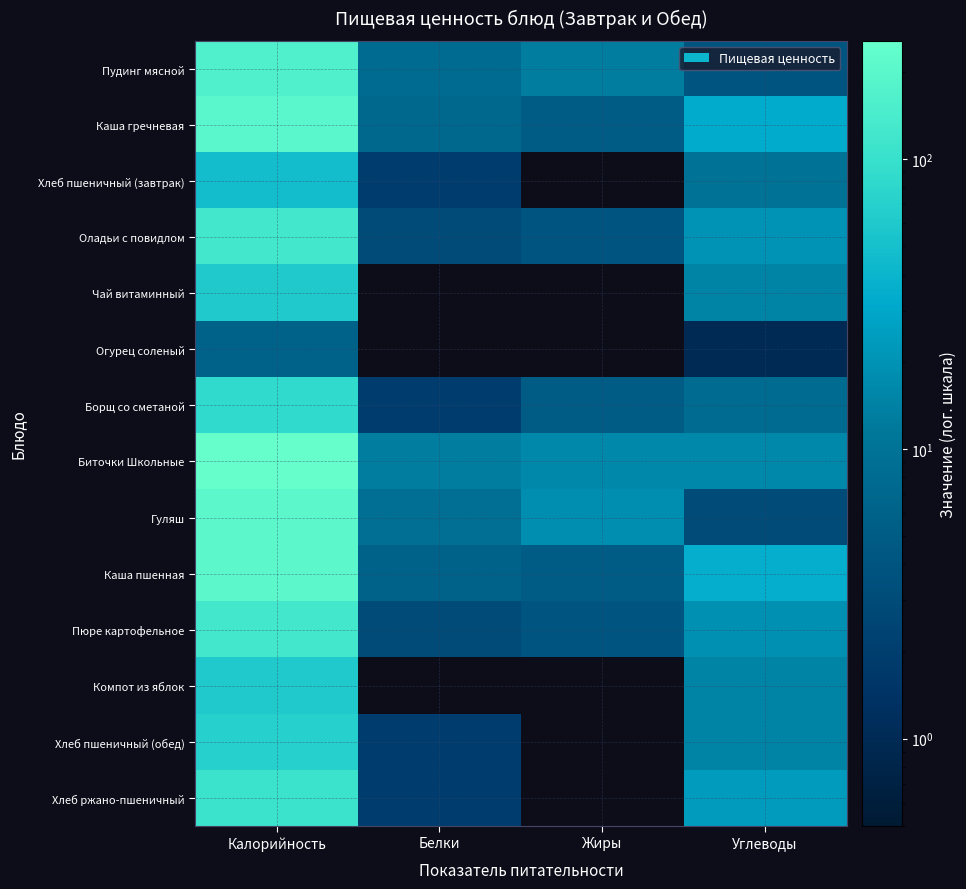

Between Калорийность and Белки, which is larger?

Калорийность